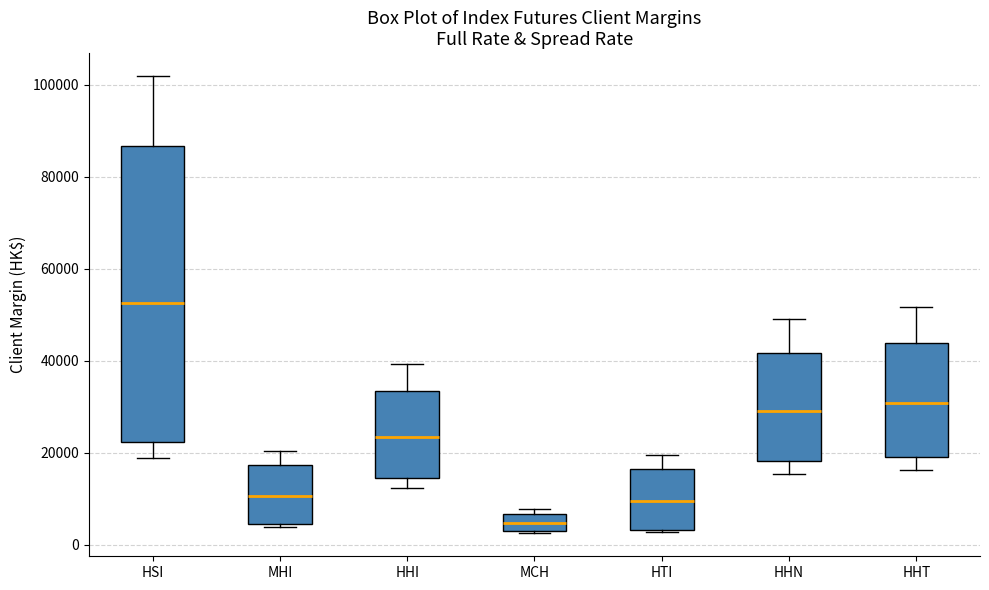

Reading left to right, transcribe this box plot: for each box, give where its median line is, the range the box spans, and where its two whiskers end, as read against the y-axis. The values are not printed on the chart, so give them approximately, as read against the axis.

HSI: median 52000, box 22000 to 86000, whiskers 18000 to 102000
MHI: median 10000, box 4000 to 18000, whiskers 4000 (just below the box's lower edge) to 20000
HHI: median 24000, box 14000 to 34000, whiskers 12000 to 40000
MCH: median 4000, box 2000 to 6000, whiskers 2000 to 8000
HTI: median 10000, box 4000 to 16000, whiskers 2000 to 20000
HHN: median 30000, box 18000 to 42000, whiskers 16000 to 50000
HHT: median 30000, box 20000 to 44000, whiskers 16000 to 52000